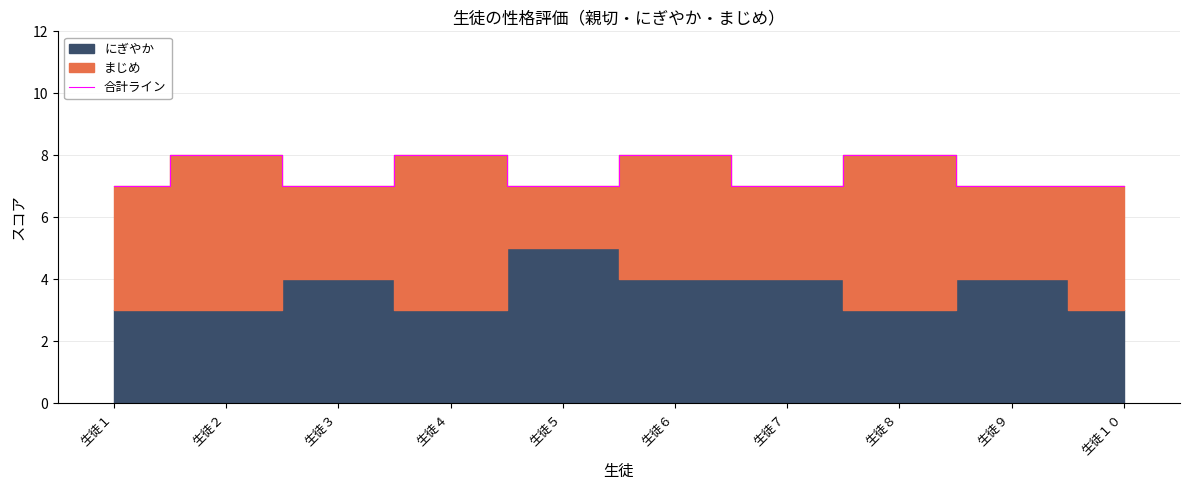

How many points are lower than both their immediate neighbors (excluding endpoints)?

3